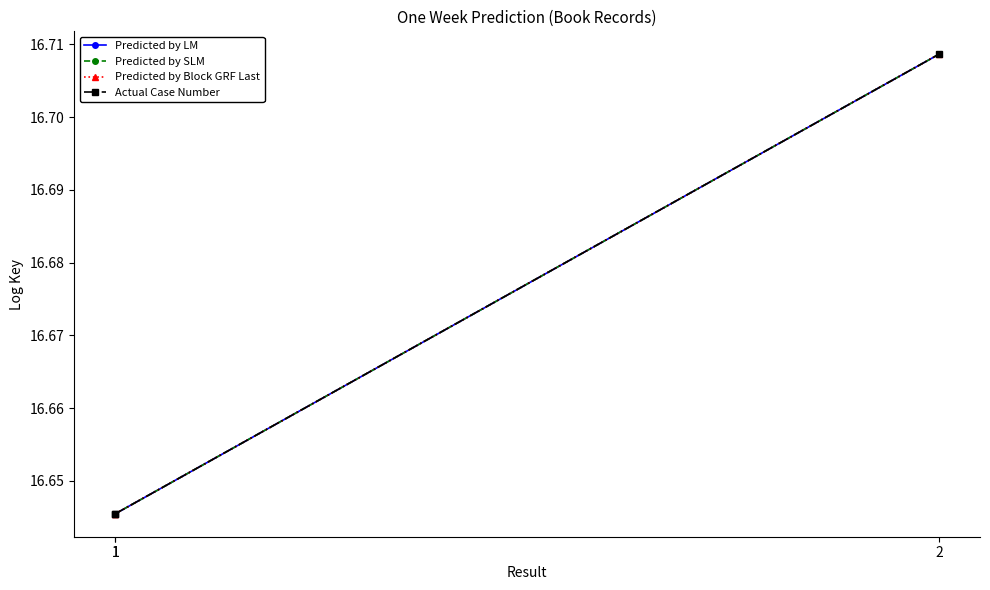

Which series has the largest range (max minus min)?

Predicted by LM